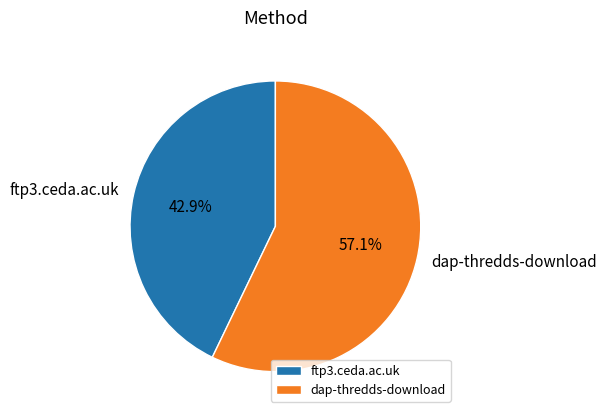

To the nearest percent, what is the average slice percentage?

50%